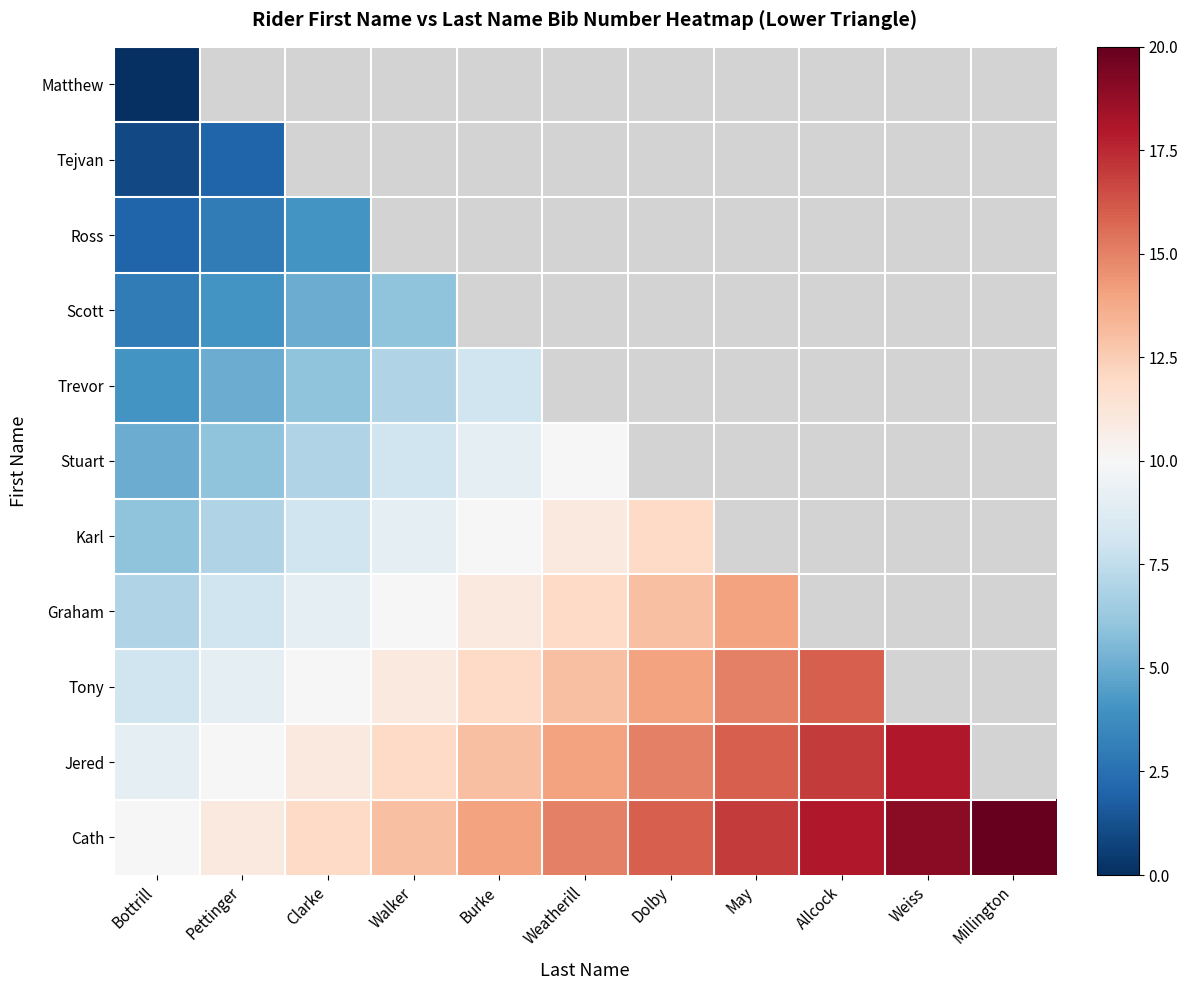

At which label does Graham reach its minimum?

Bottrill